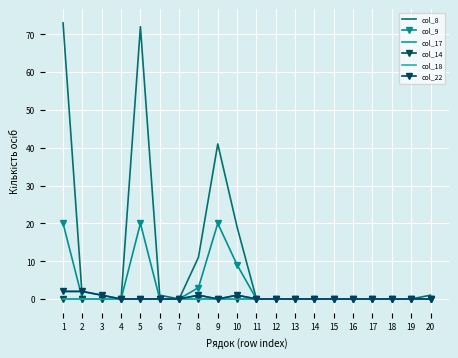

At how many categories does at least one series exceed 38?

3